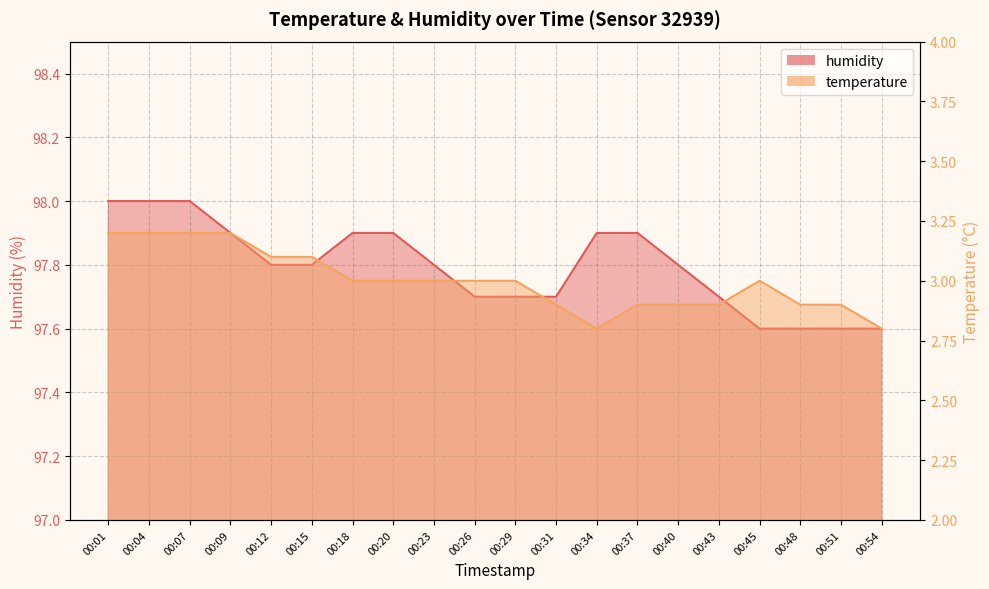

Reading left to right, list all the values displayed in this chart.

temperature: 3.2	3.2	3.2	3.2	3.1	3.1	3.0	3.0	3.0	3.0	3.0	2.9	2.8	2.9	2.9	2.9	3.0	2.9	2.9	2.8
humidity: 98.0	98.0	98.0	97.9	97.8	97.8	97.9	97.9	97.8	97.7	97.7	97.7	97.9	97.9	97.8	97.7	97.6	97.6	97.6	97.6